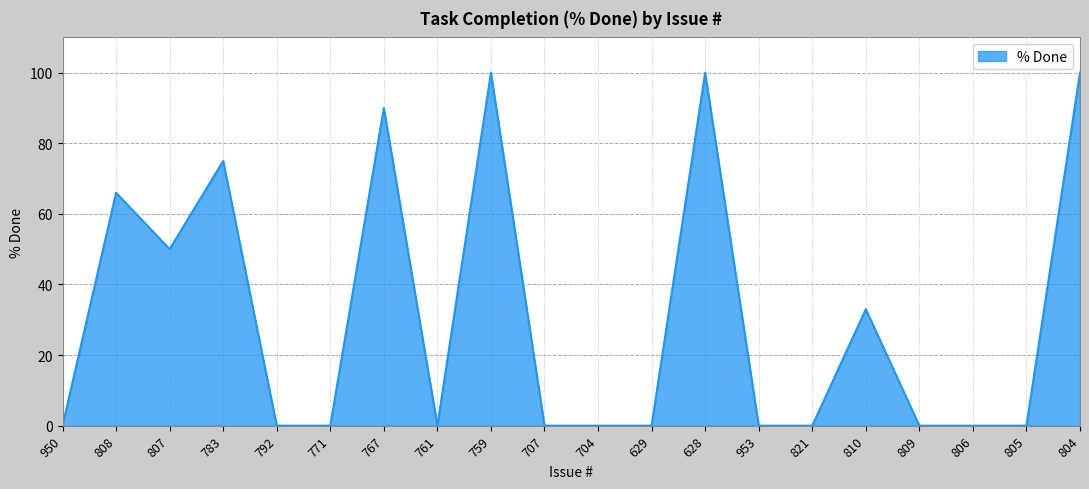

Between 804 and 953, which is larger?

804